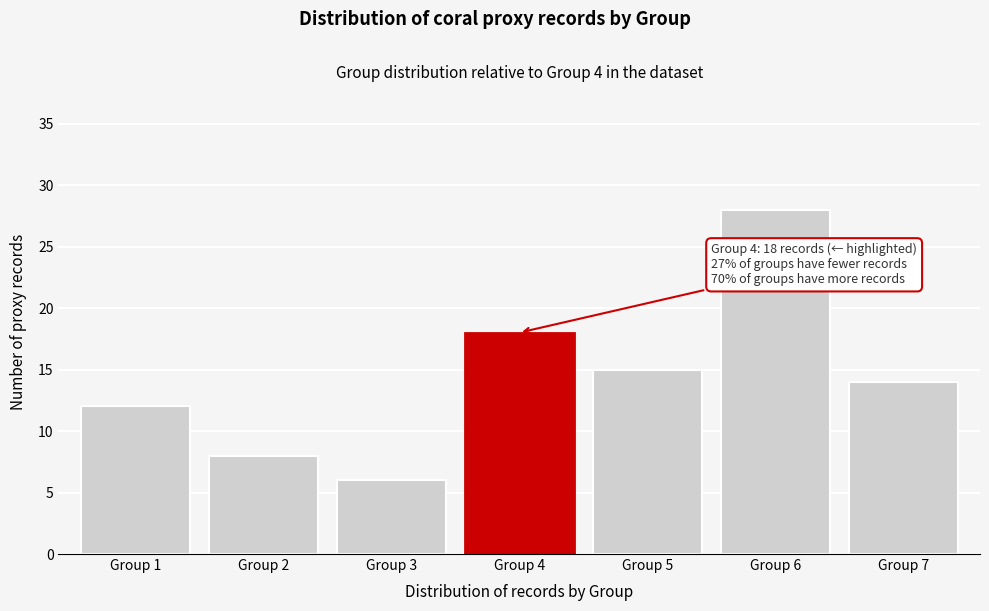

Reading left to right, list all the values displayed in this chart.

Group 1=12	Group 2=8	Group 3=6	Group 4=18	Group 5=15	Group 6=28	Group 7=14